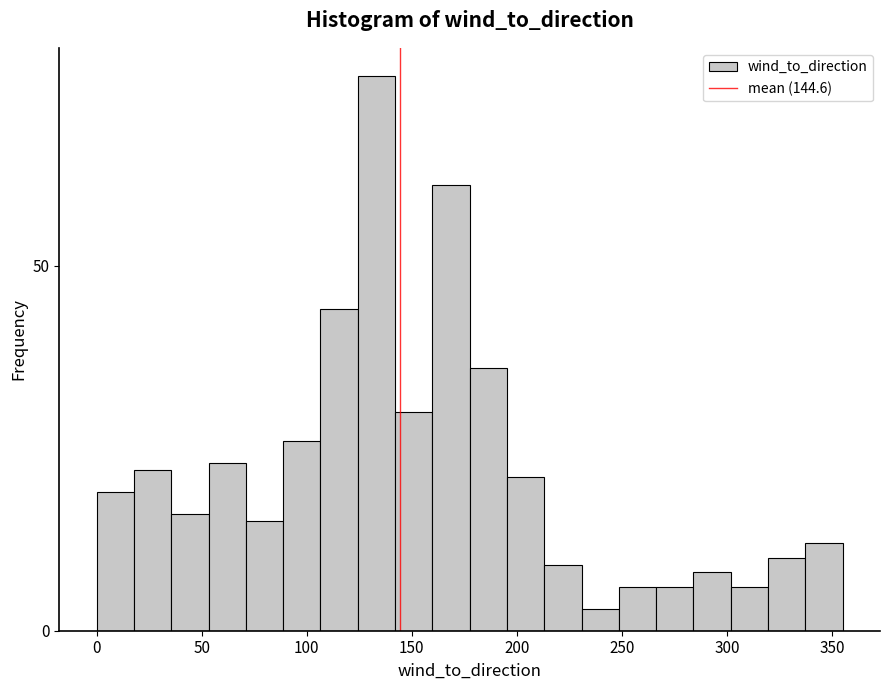

Read against the x-axis, roughly where is the centre of the tallest bar?

135